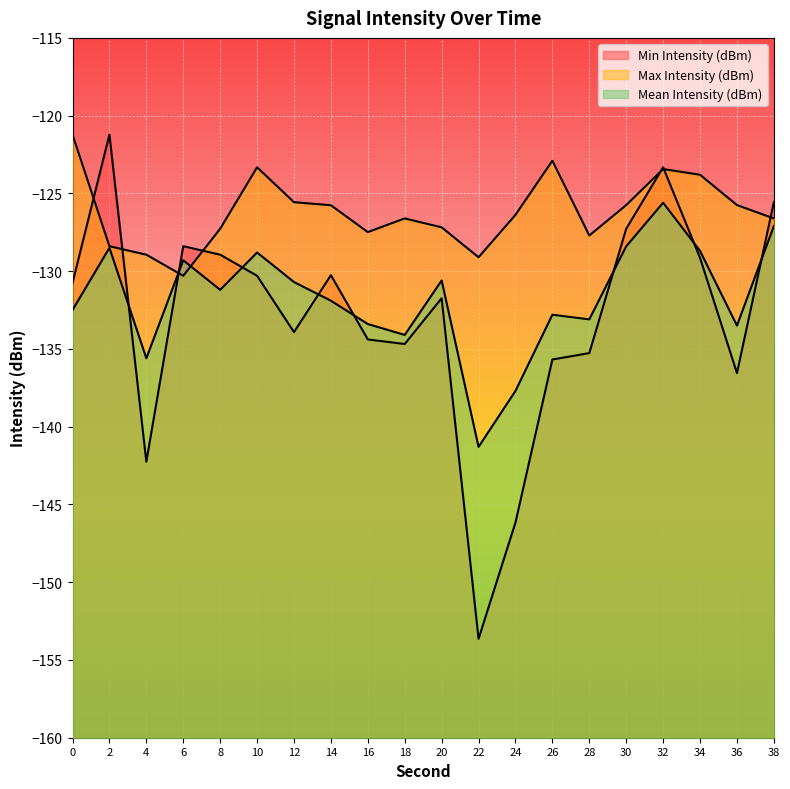

Which category has the lowest value in the Min Intensity (dBm) series?

22